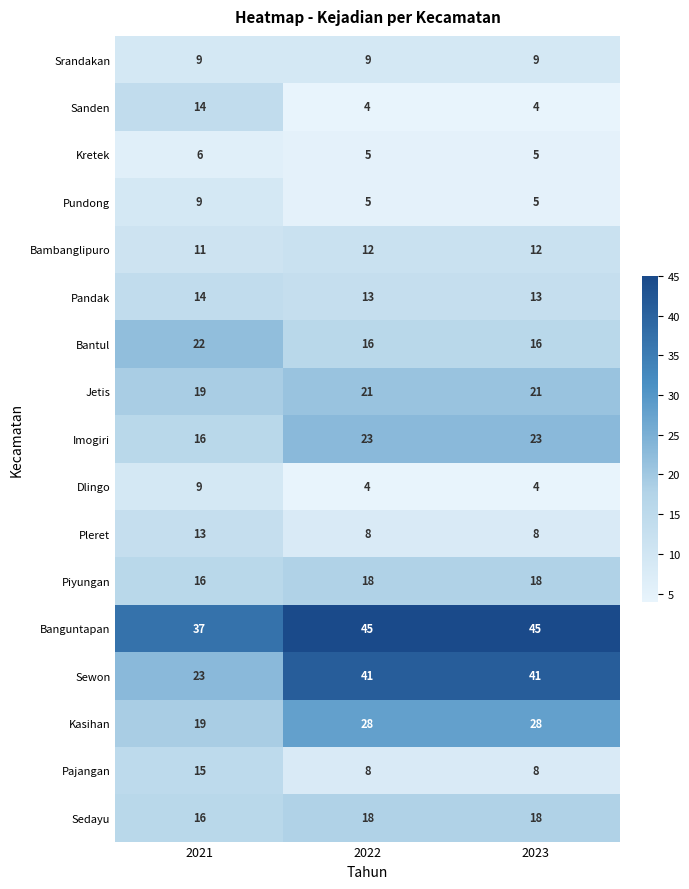

What is the approximate value of Pandak at 2023?

13